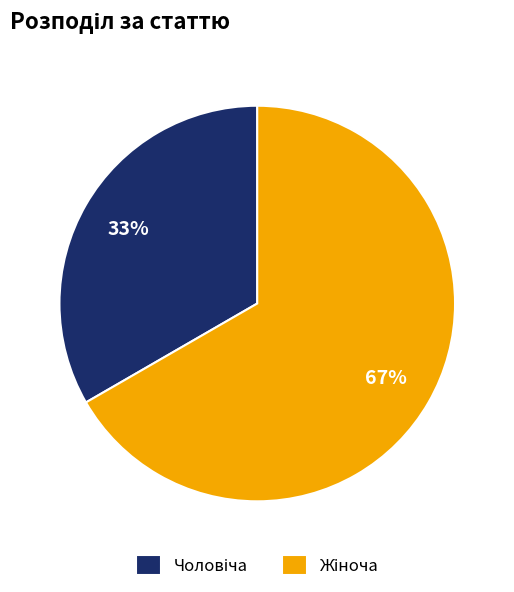

Is there a majority slice in this chart?

Yes